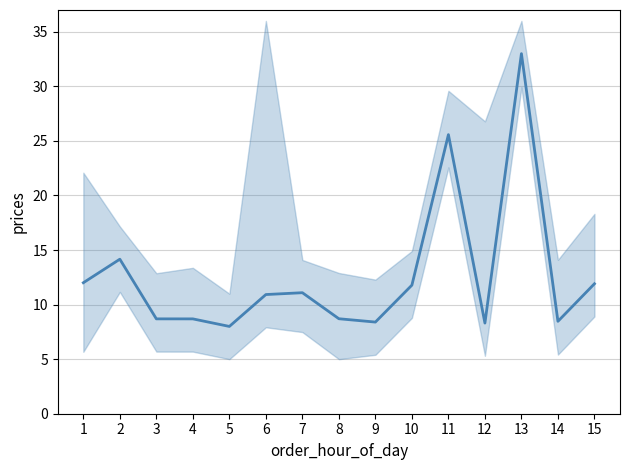

Reading right to left, list all the values displayed in this chart.

11.9	8.5	33.0	8.3	25.6	11.8	8.4	8.7	11.1	10.9	8.0	8.7	8.7	14.2	12.0